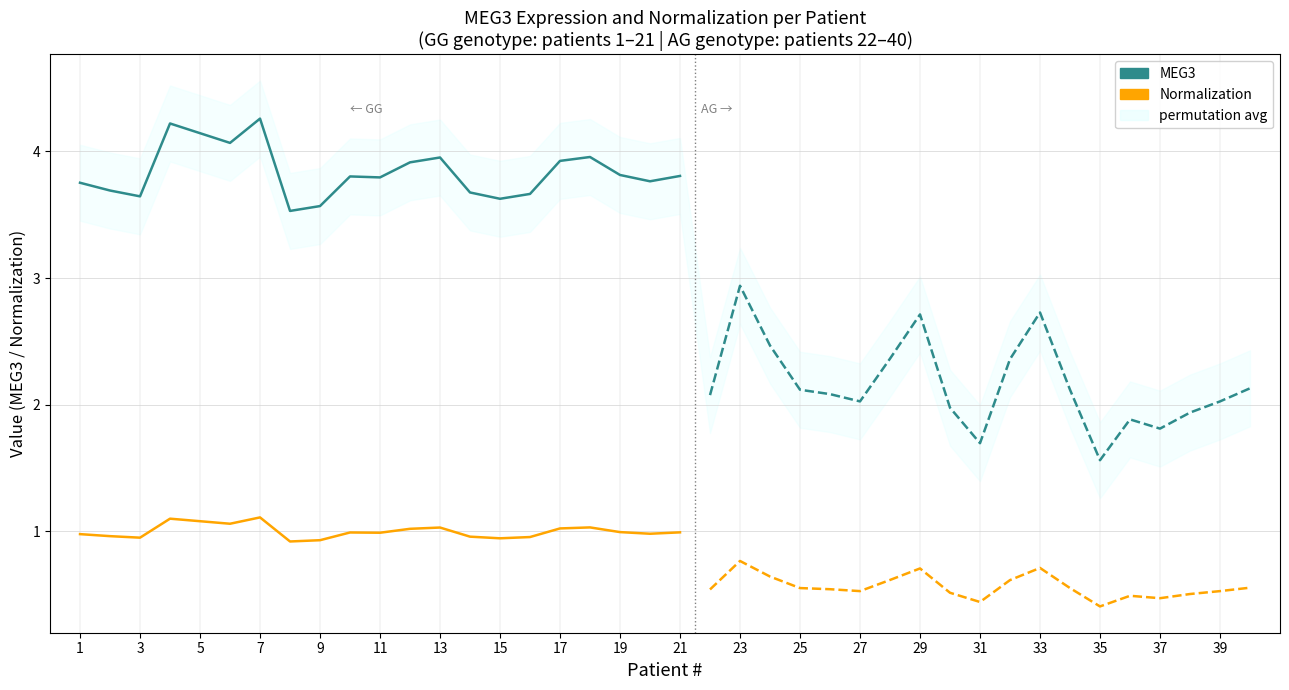

How many categories are shown in the chart?

21